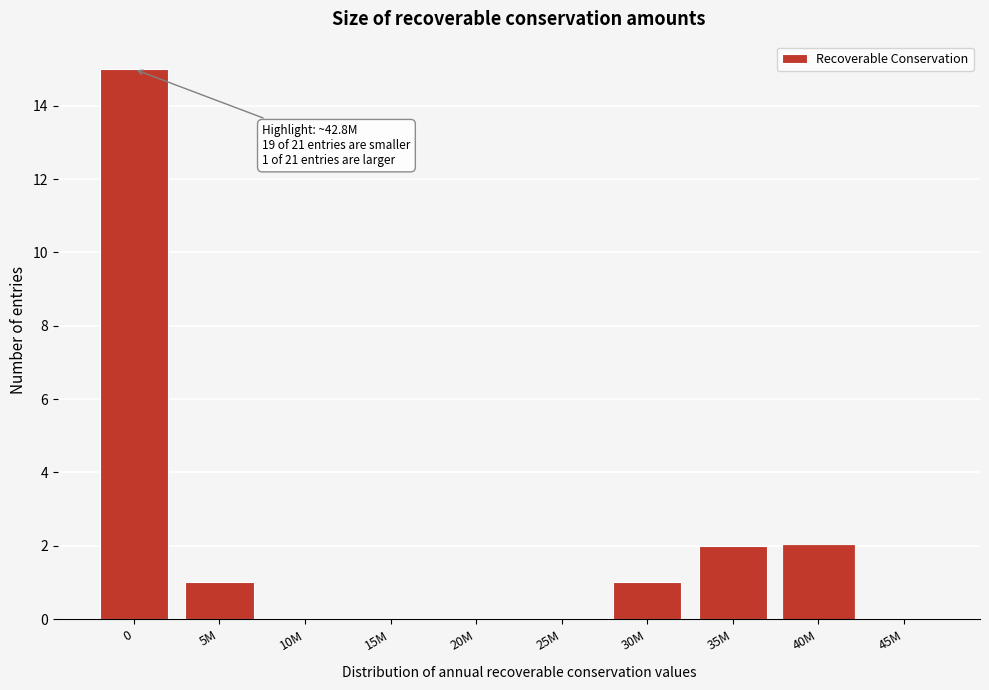

Reading left to right, list all the values displayed in this chart.

0=15	5M=1	10M=0	15M=0	20M=0	25M=0	30M=1	35M=2	40M=2	45M=0